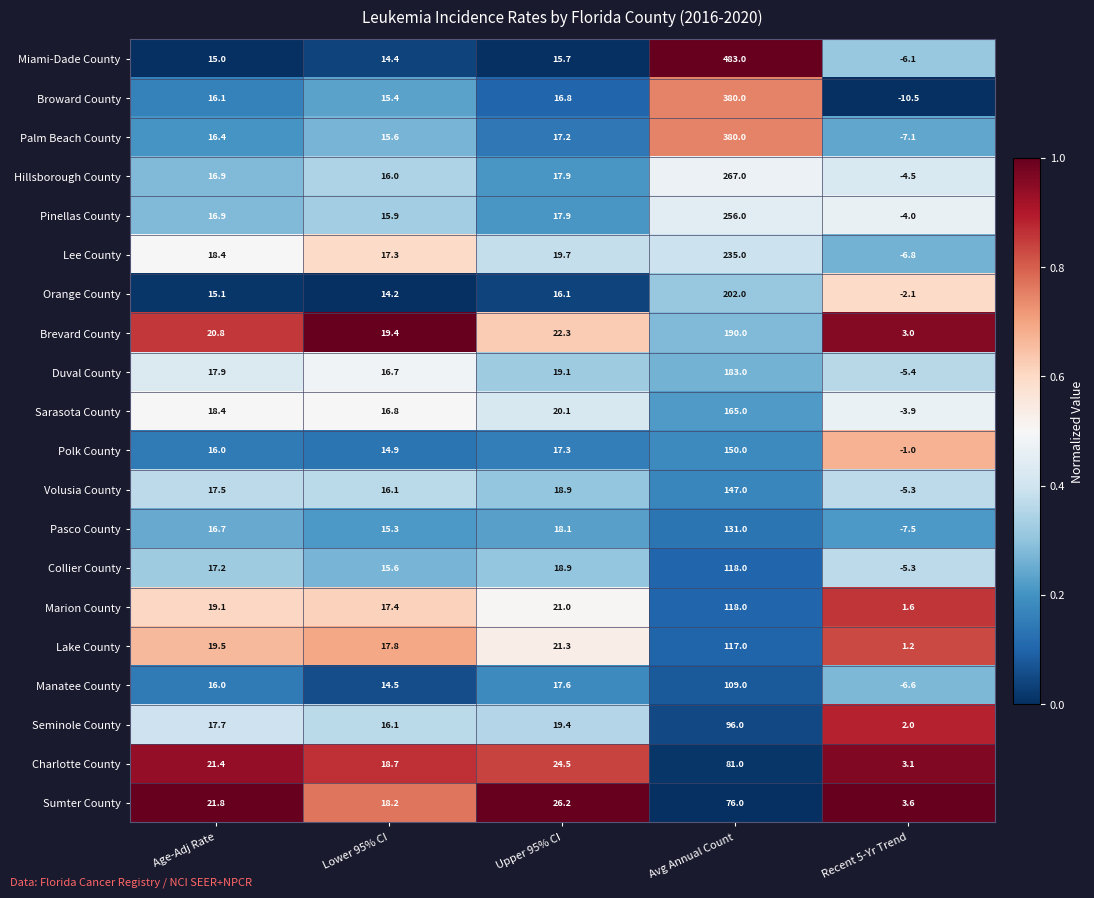

How many distinct data groups are displayed?

20